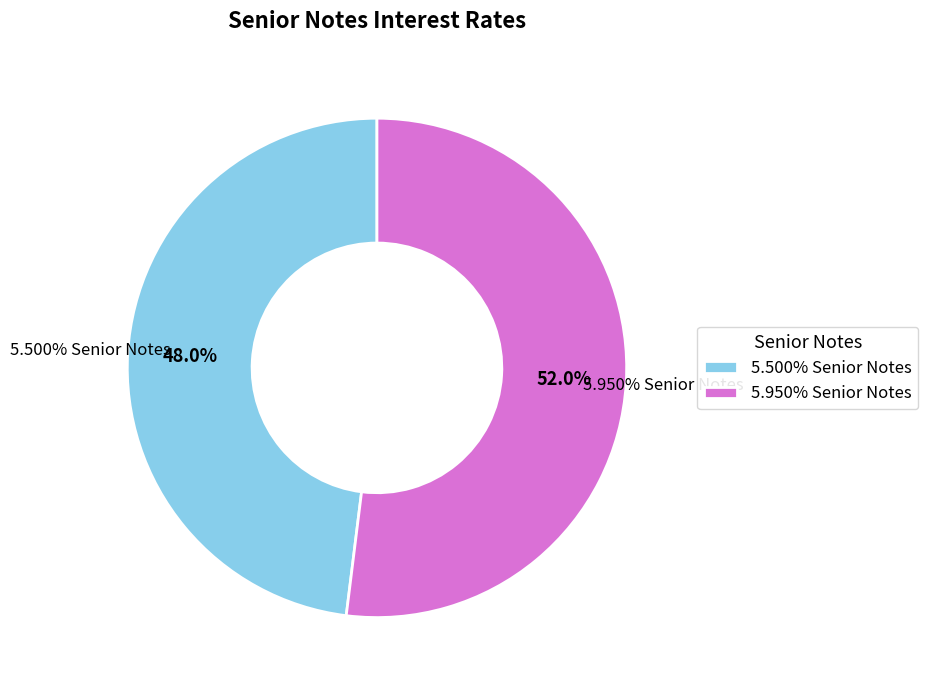

What is the total percentage of 5.950% Senior Notes and 5.500% Senior Notes?

100.0%